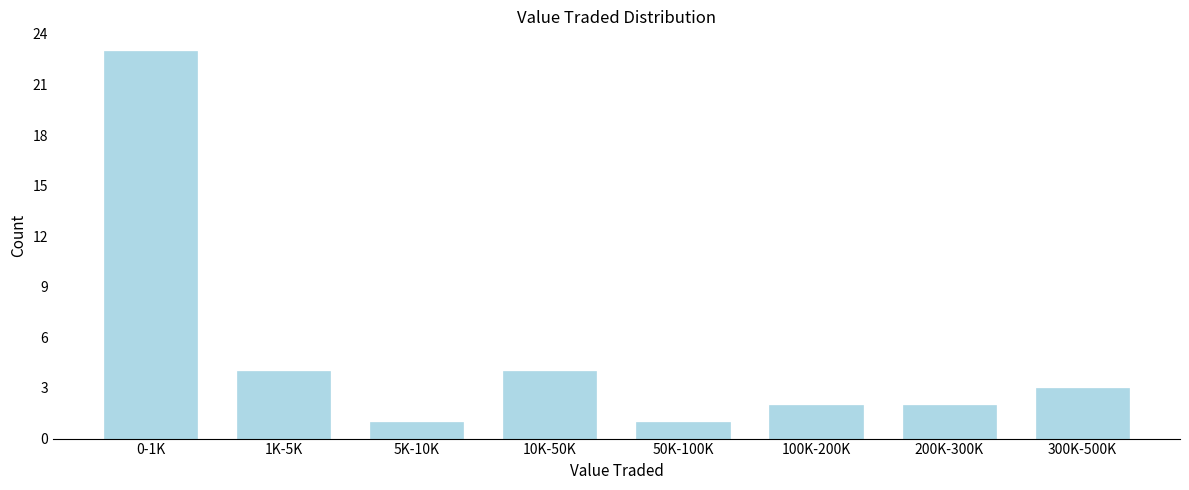

Reading right to left, transcribe all the data shown in this chart.

3	2	2	1	4	1	4	23